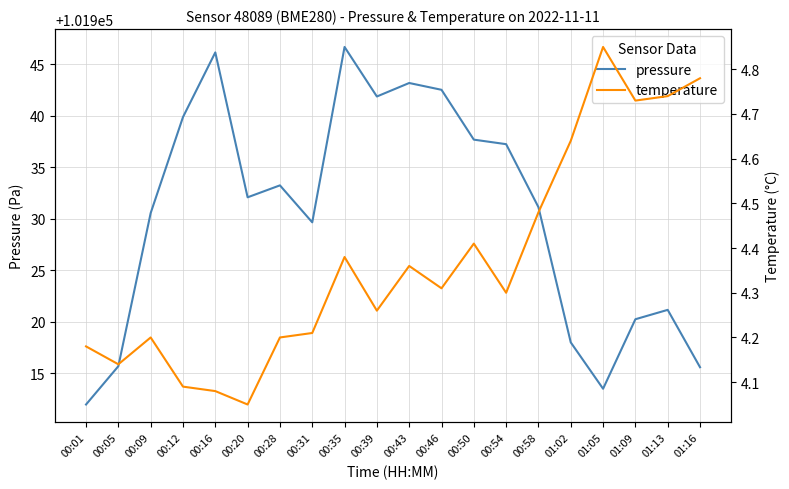

How many lines are shown in the chart?

2